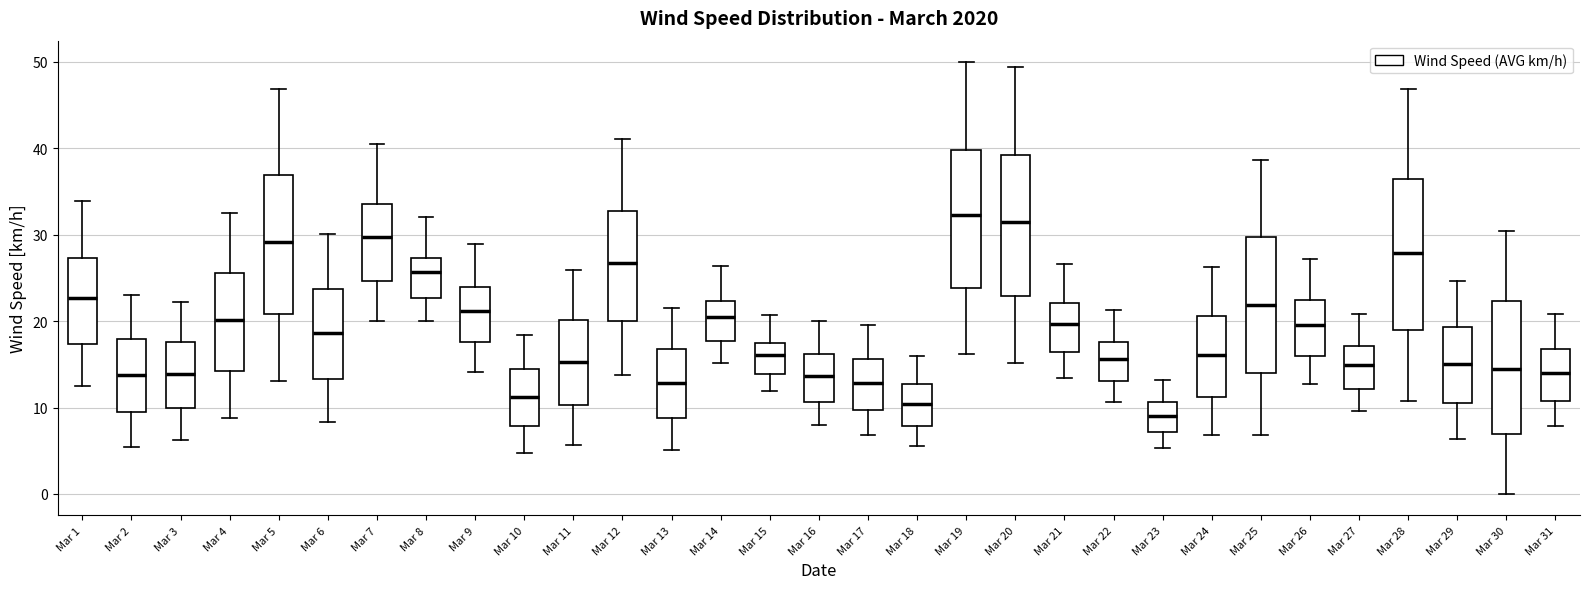

Where does the upper whisker of the box for Mar 1 end on the y-axis? The values are not printed on the chart, so give them approximately, as read against the axis.

34